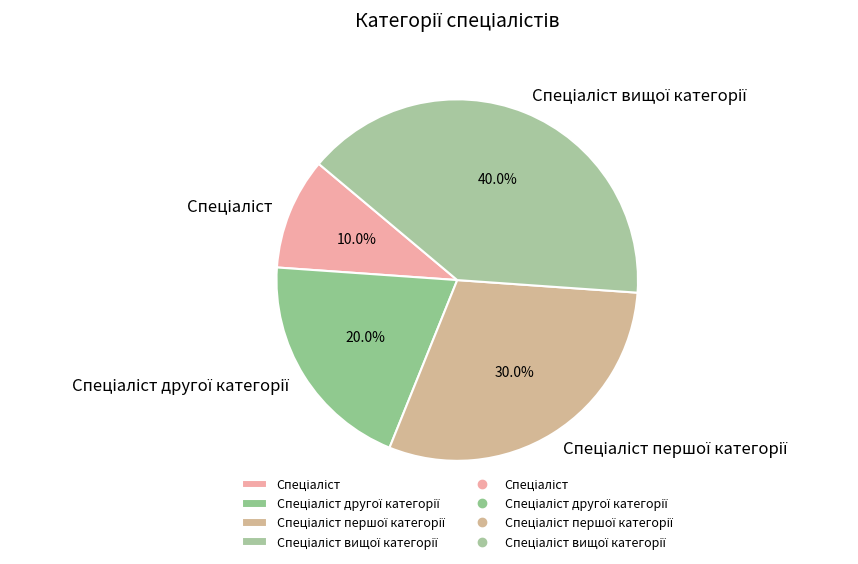

Is there any slice that represents more than half of the pie?

No